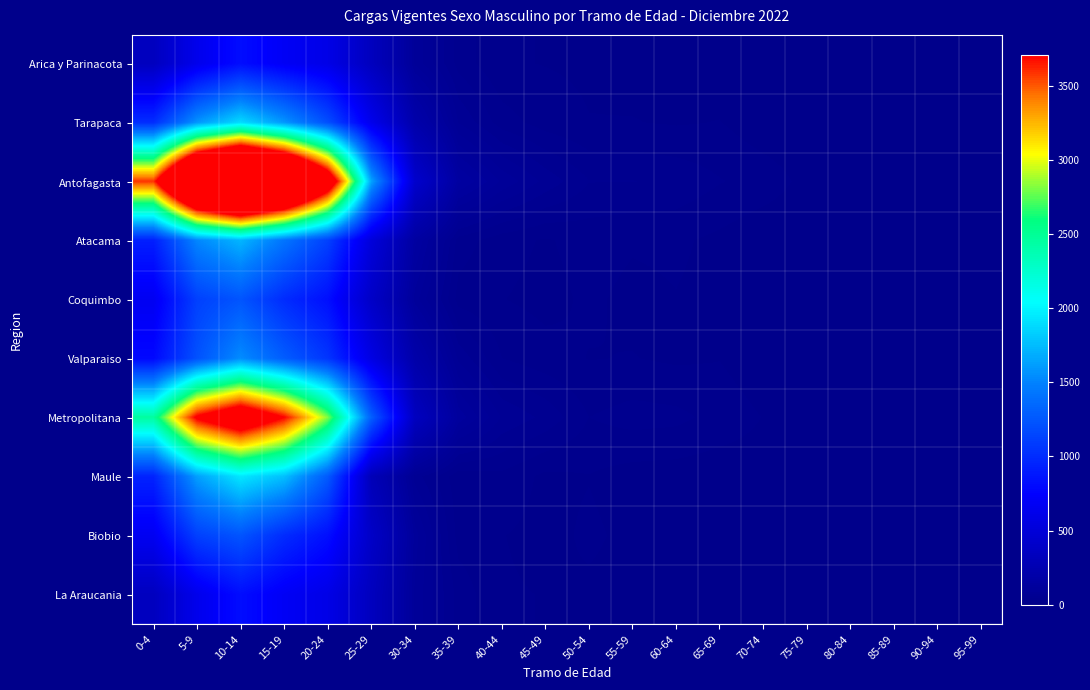

Which series has the widest spread of values?

Antofagasta